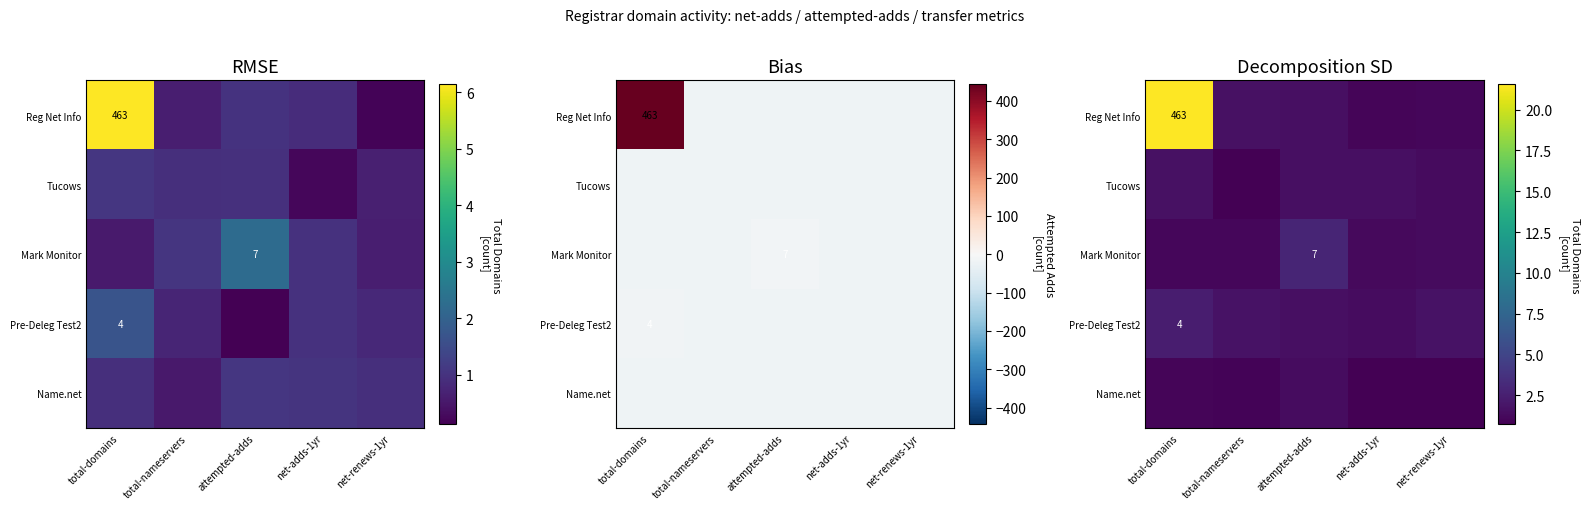

Rank the series by their maximum value, from lowest to highest.

Name.net, Tucows, Pre-Deleg Test2, Mark Monitor, Reg Net Info